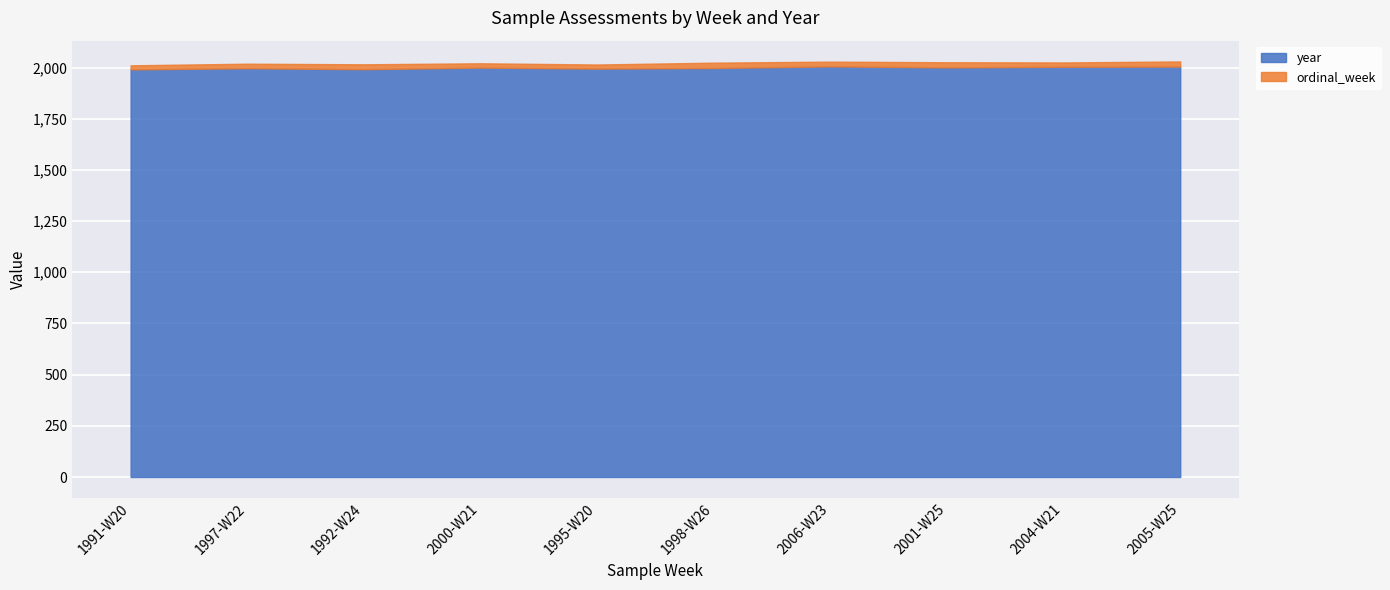

Rank the categories by year value from lowest to highest.

1991-W20, 1992-W24, 1995-W20, 1997-W22, 1998-W26, 2000-W21, 2001-W25, 2004-W21, 2005-W25, 2006-W23